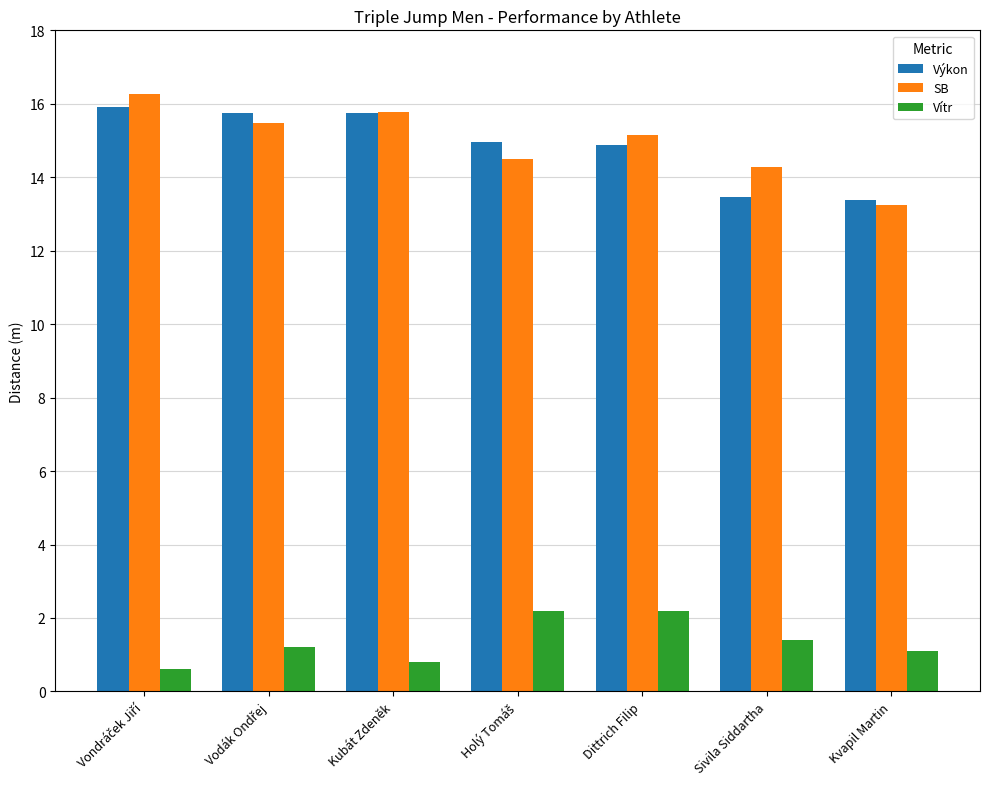

What is the label of the 7th bar from the left?

Kvapil Martin